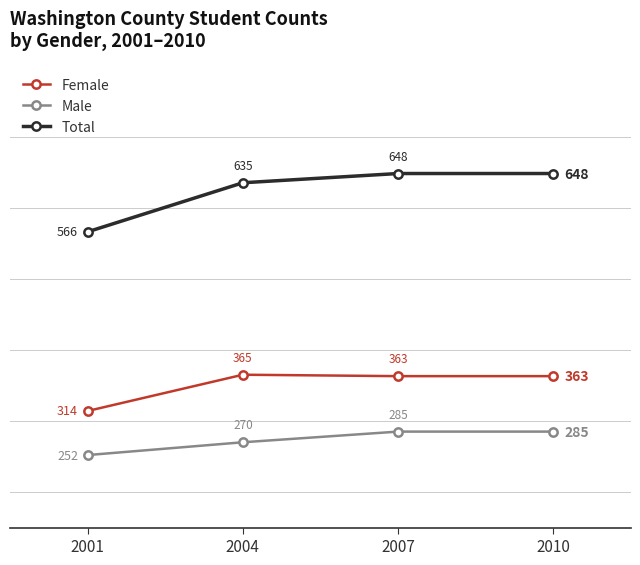

Rank the series at 2007 from lowest to highest value.

Male, Female, Total